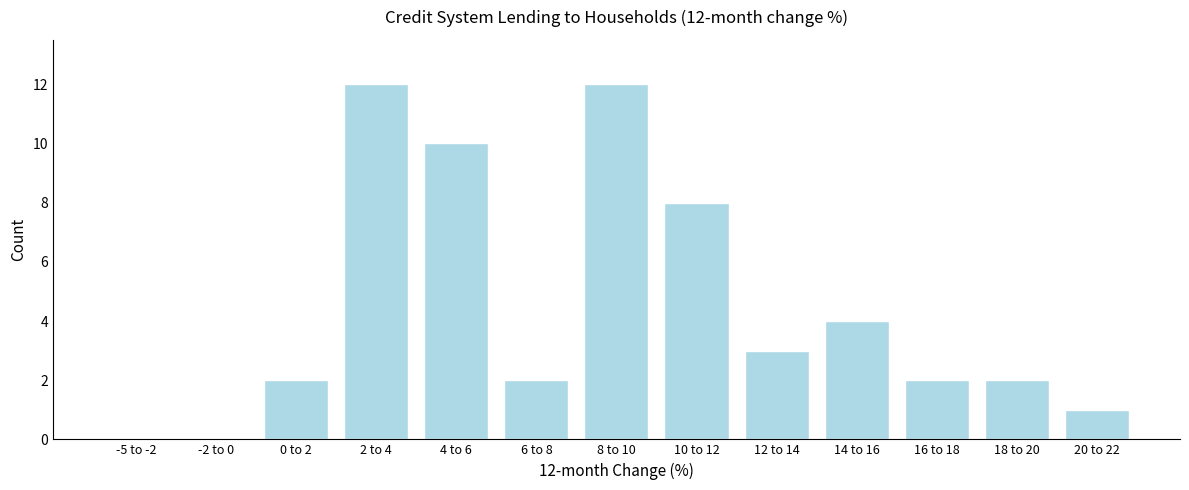

Reading right to left, what are all the values shown in this chart?

20 to 22=1	18 to 20=2	16 to 18=2	14 to 16=4	12 to 14=3	10 to 12=8	8 to 10=12	6 to 8=2	4 to 6=10	2 to 4=12	0 to 2=2	-2 to 0=0	-5 to -2=0